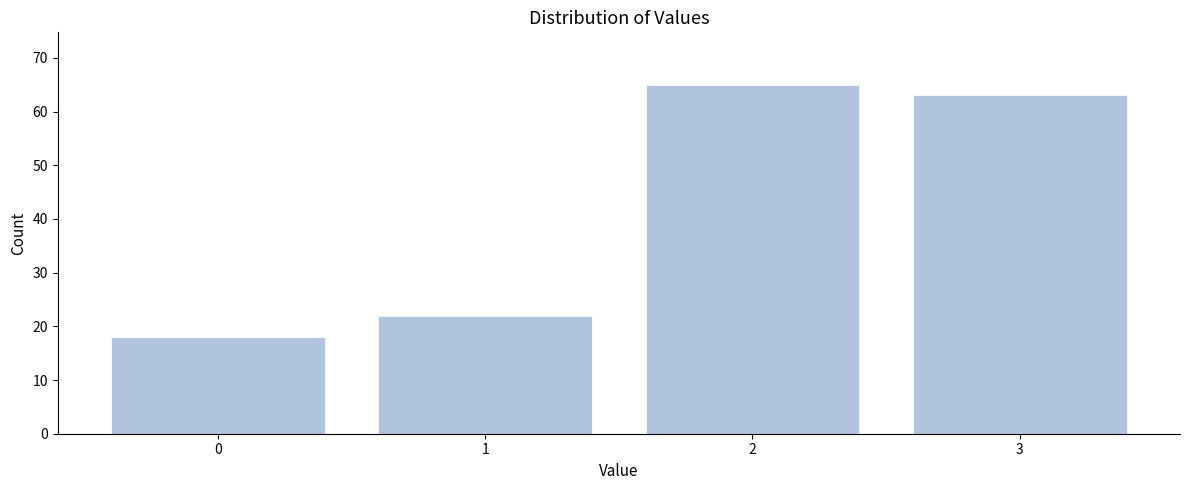

Reading left to right, what are all the values shown in this chart?

18	22	65	63